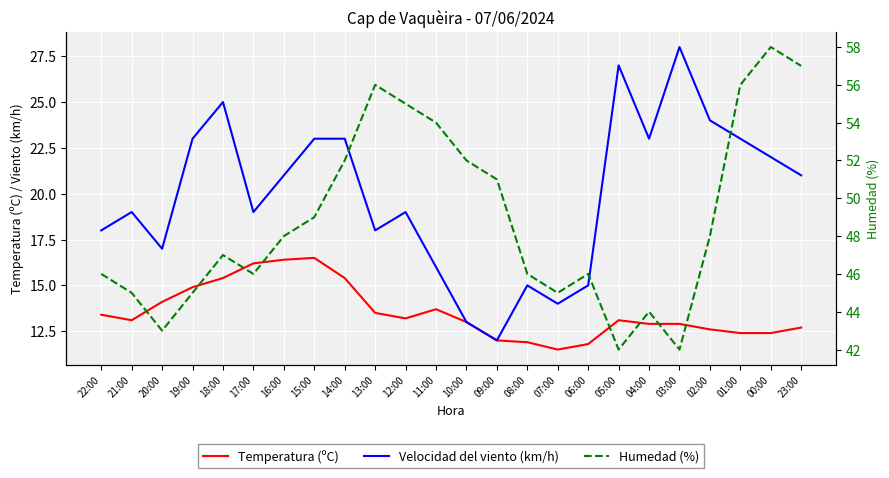

What are all the series names shown in the legend?

Temperatura (ºC), Velocidad del viento (km/h), Humedad (%)